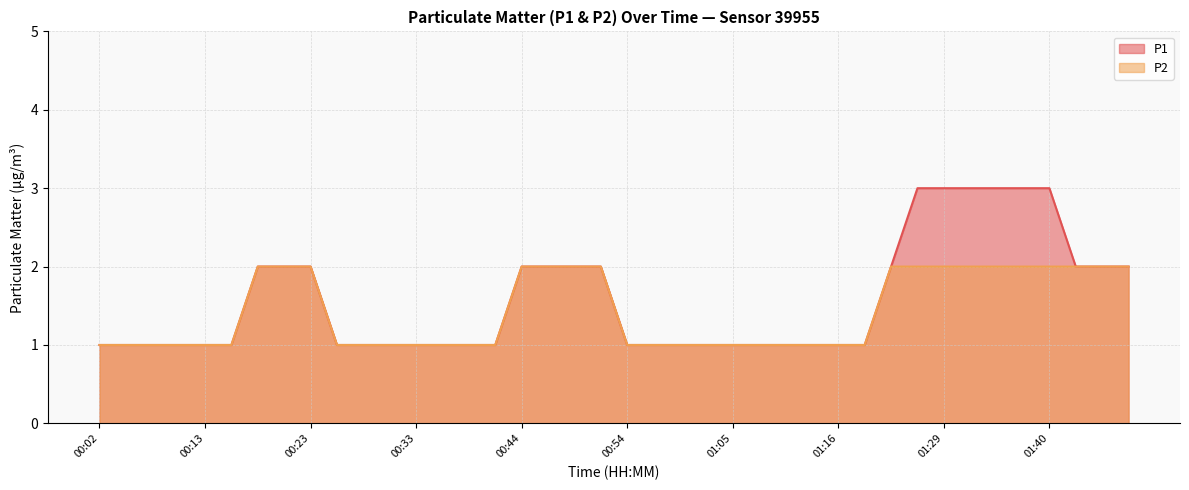

Is it true that P1 equals 3 at 01:23?

False